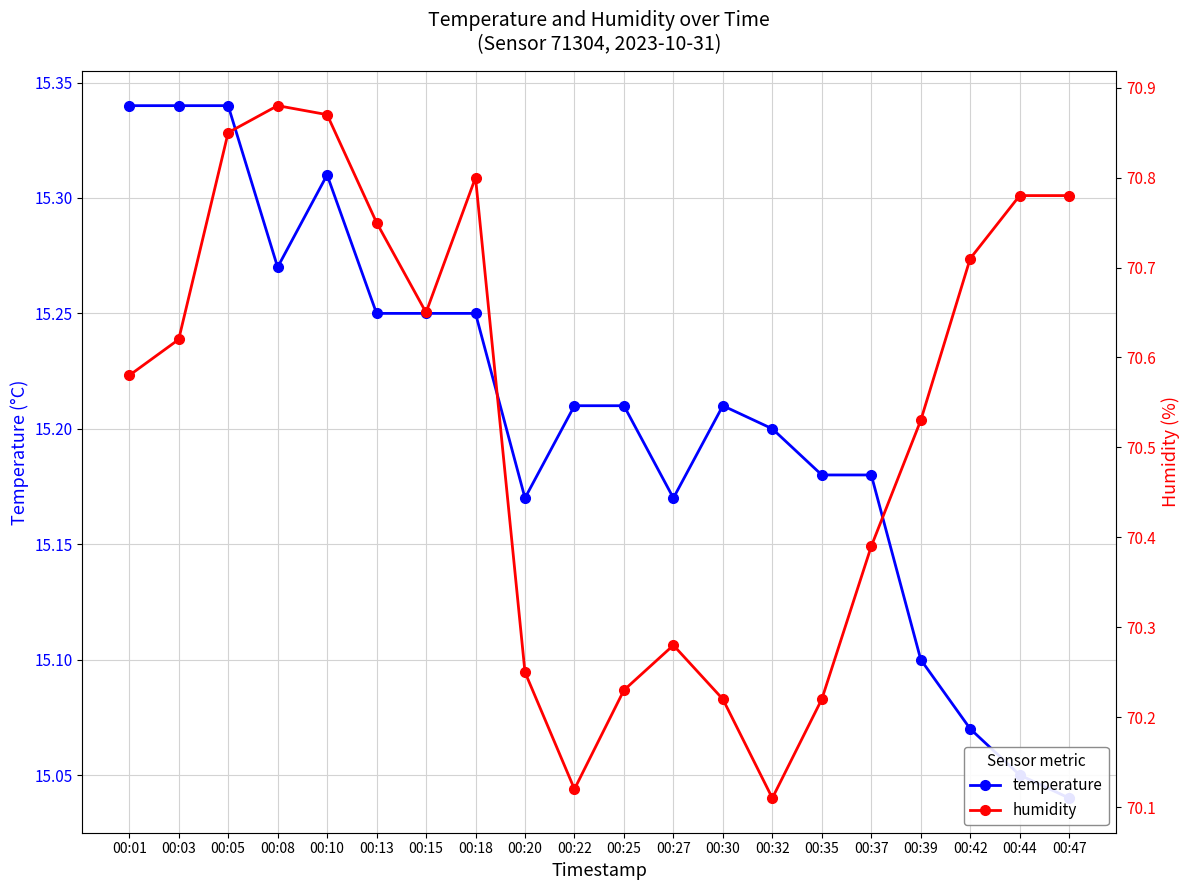

How many interior local peaks does the temperature series have?

2